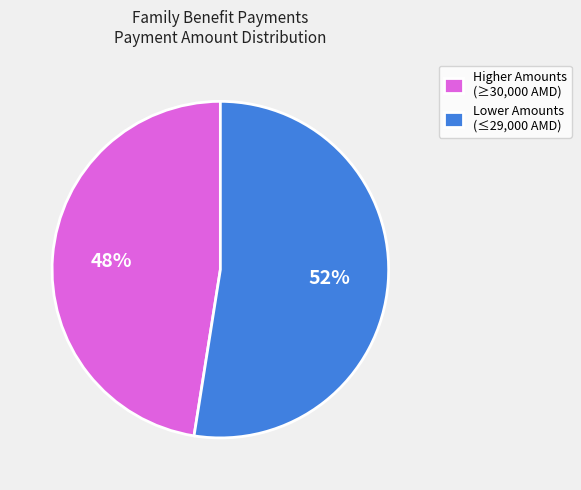

To the nearest percent, what is the average slice percentage?

50%